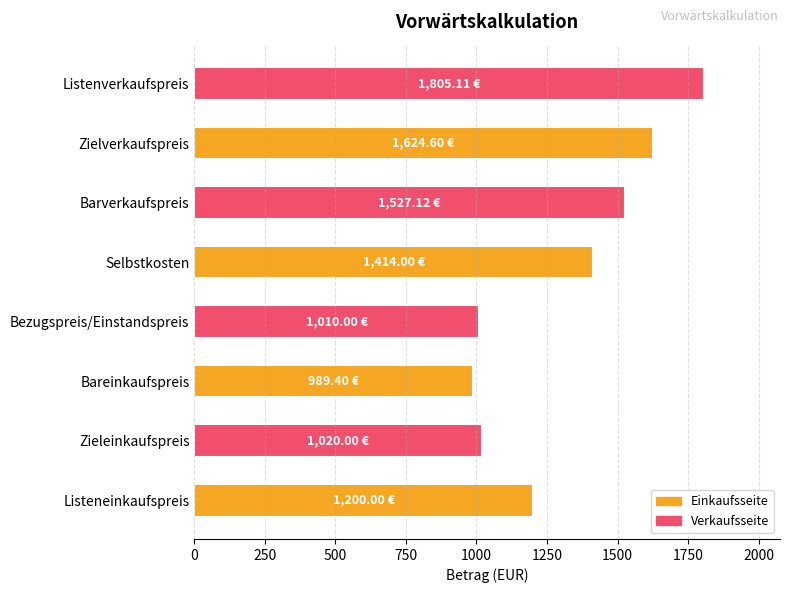

What is the difference between the maximum and second lowest values?

795.1